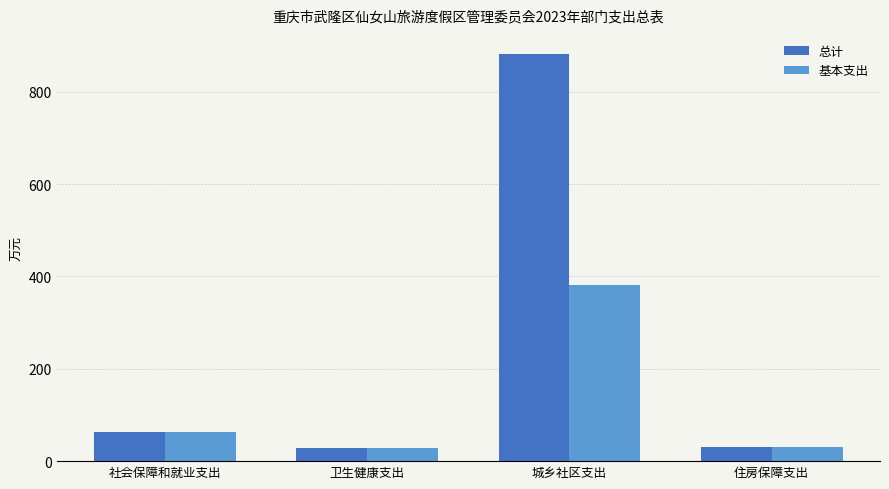

Which category has the highest value in the 总计 series?

城乡社区支出